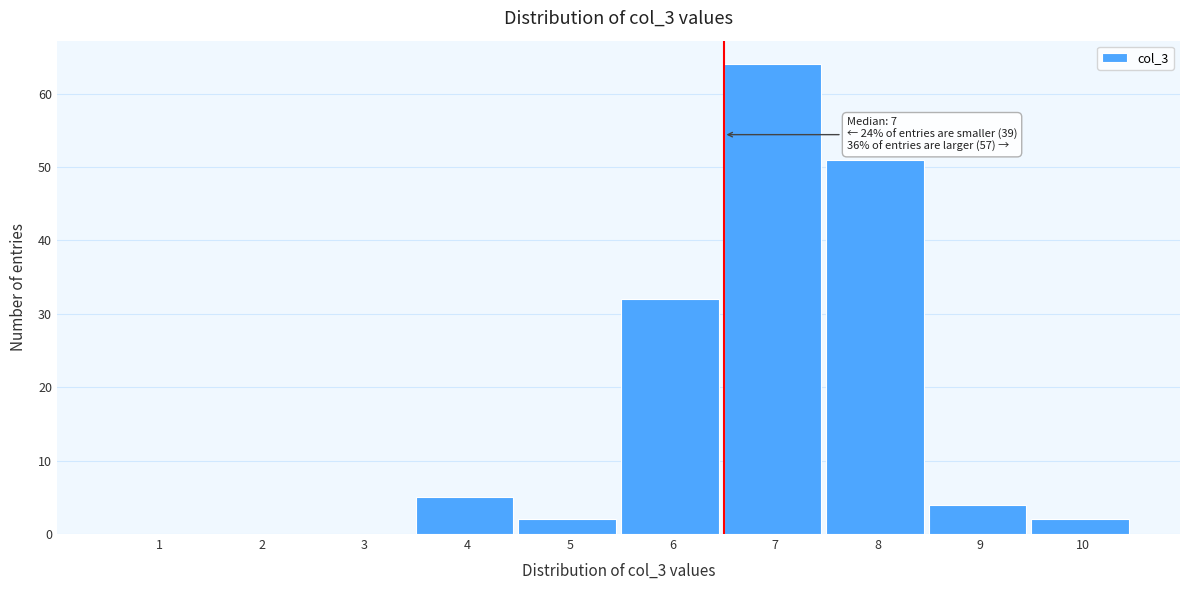

Reading left to right, what are all the values shown in this chart?

1=0	2=0	3=0	4=5	5=2	6=32	7=64	8=51	9=4	10=2